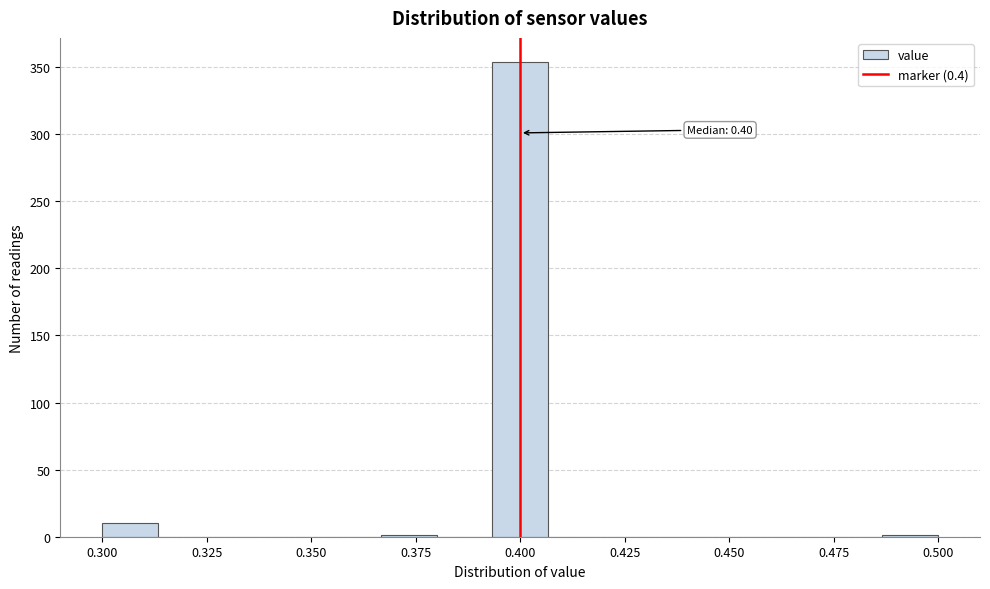

Around what value on the x-axis is the tallest bar? Give the approximate position of its centre, as read against the axis.

0.400